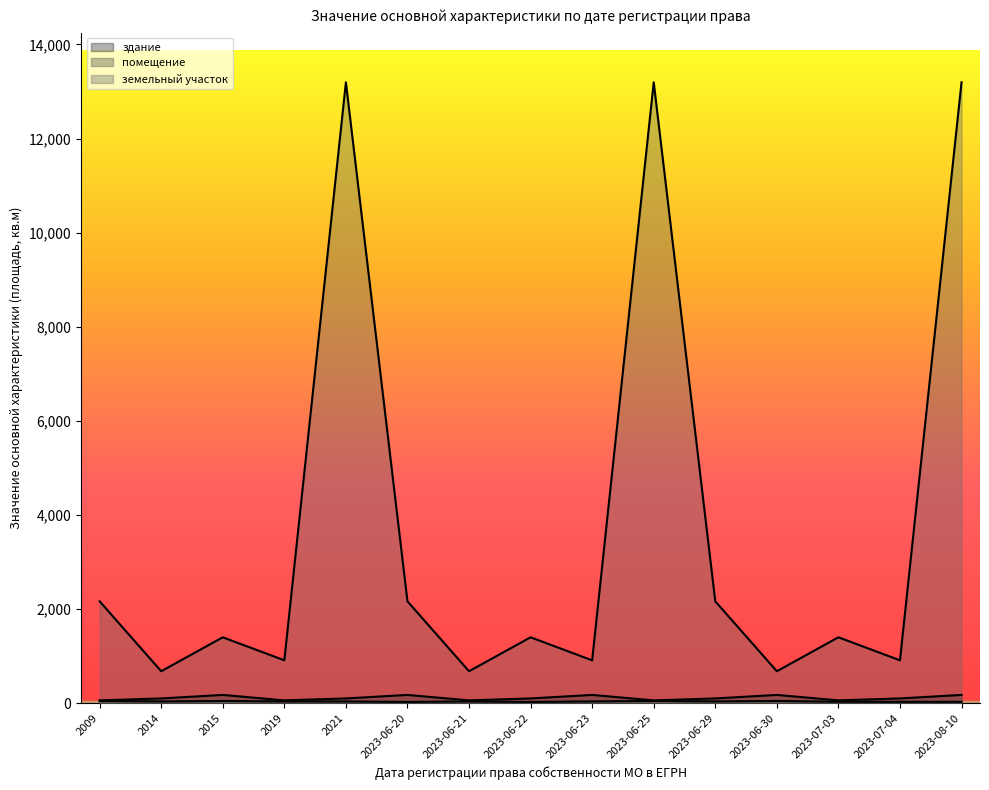

What is the label of the 9th point from the right?

2023-06-21